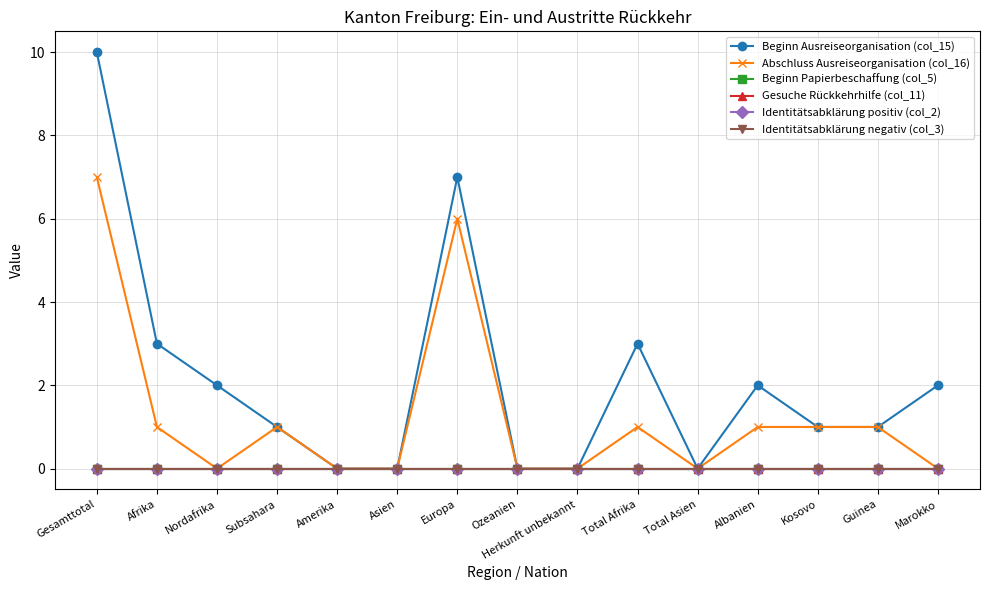

Is the value of Gesuche Rückkehrhilfe (col_11) at Herkunft unbekannt greater than the value of Identitätsabklärung positiv (col_2) at Total Afrika?

No